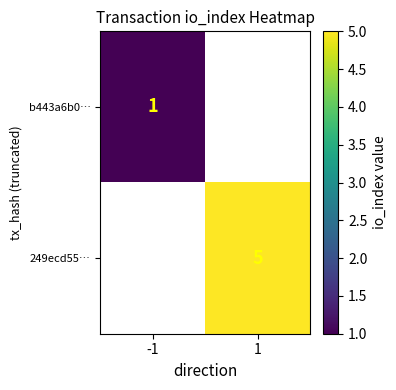

Which category has the lowest value across all series?

-1